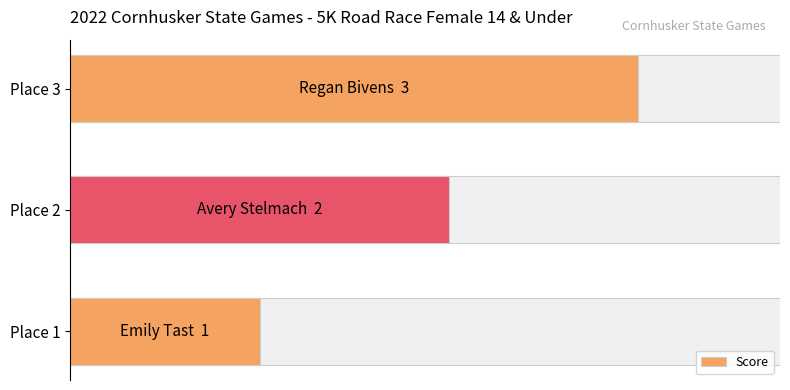

The chart shows a value of 2 at Place 2. True or false?

True